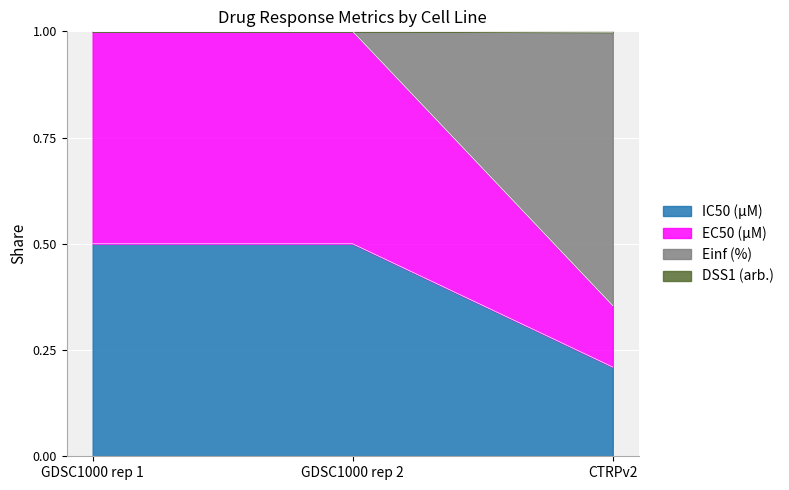

At which category is the sum across all series the highest?

GDSC1000 rep 1